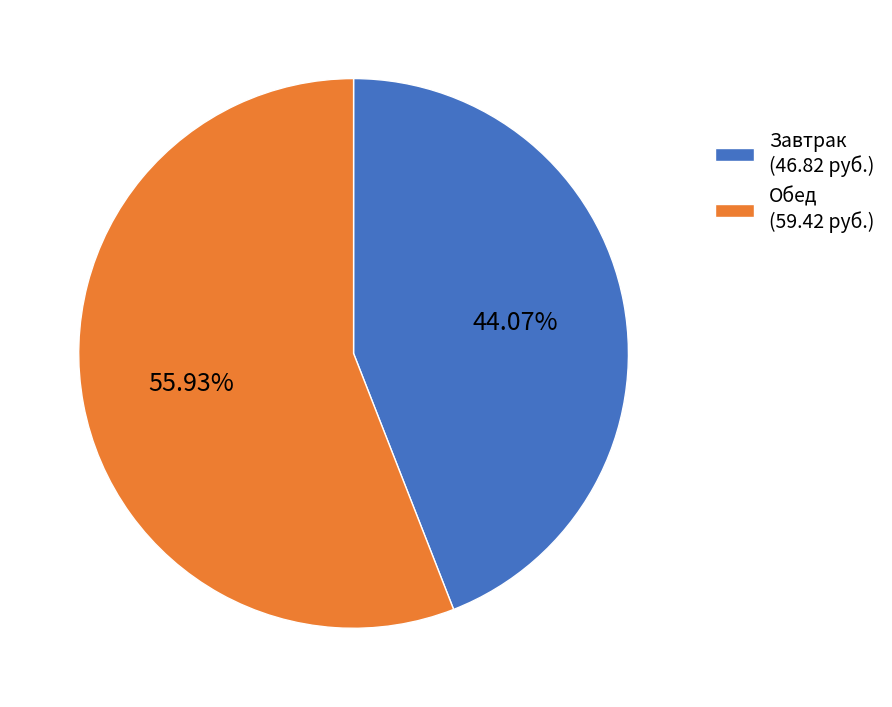

Do Завтрак (46.82 руб.) and Обед (59.42 руб.) together represent more than half of the pie?

Yes